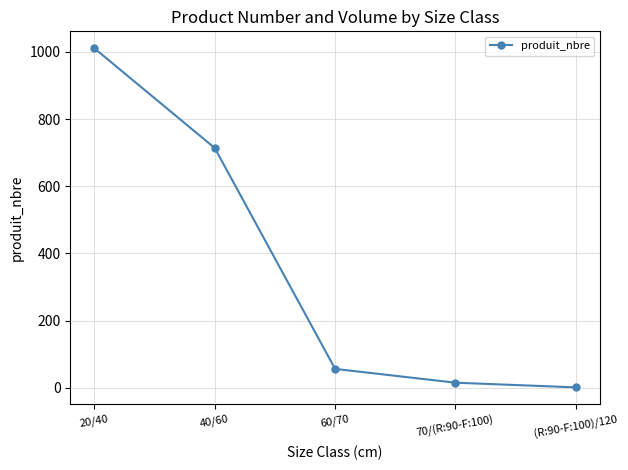

What is the maximum value shown in the chart?

1011